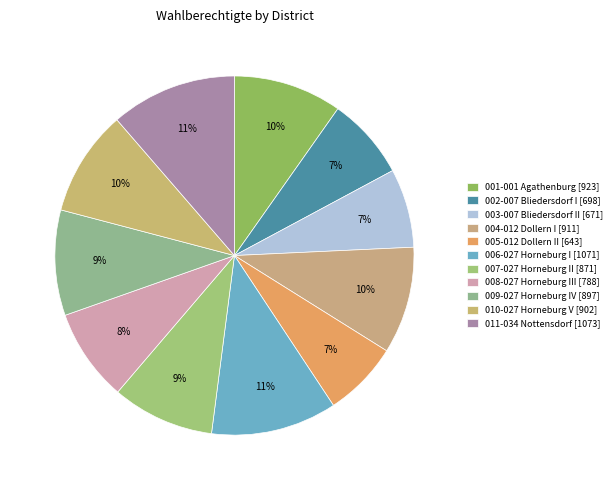

Rank the categories by value from lowest to highest.

005-012 Dollern II, 003-007 Bliedersdorf II, 002-007 Bliedersdorf I, 008-027 Horneburg III, 007-027 Horneburg II, 009-027 Horneburg IV, 010-027 Horneburg V, 004-012 Dollern I, 001-001 Agathenburg, 006-027 Horneburg I, 011-034 Nottensdorf